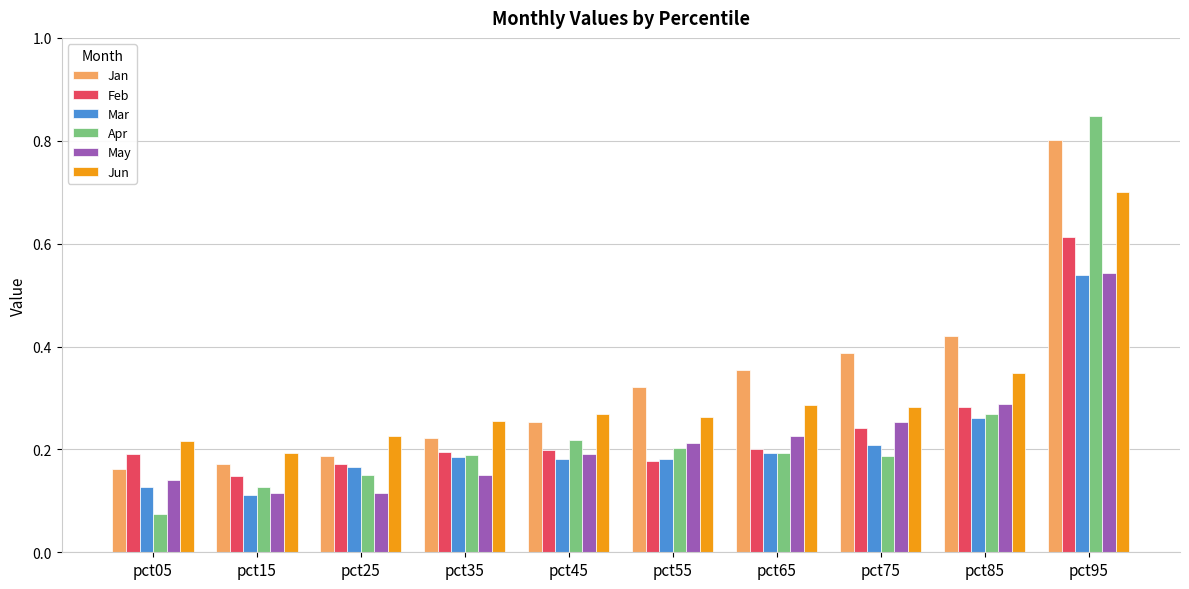

Which series has the largest range (max minus min)?

Apr